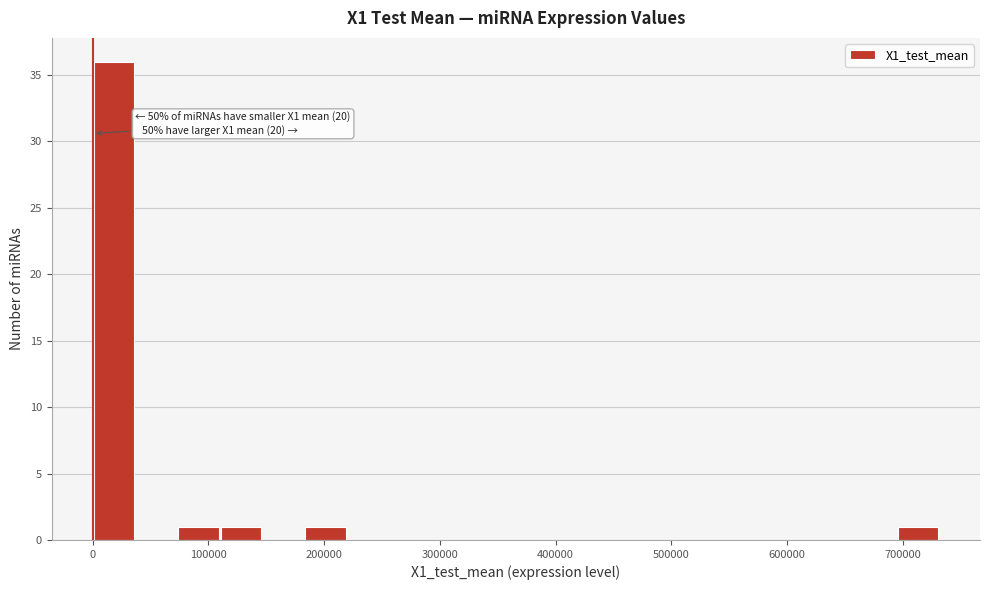

Read against the x-axis, roughly where is the centre of the tallest bar?

20000